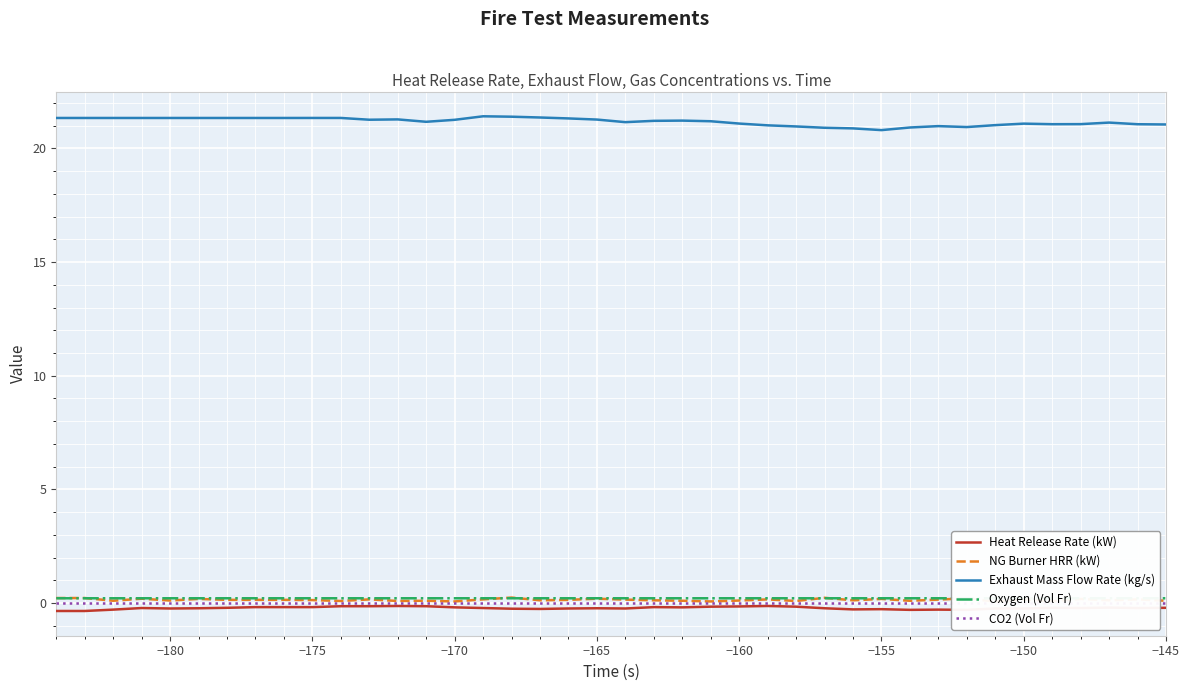

What are all the series names shown in the legend?

Heat Release Rate (kW), NG Burner HRR (kW), Exhaust Mass Flow Rate (kg/s), Oxygen (Vol Fr), CO2 (Vol Fr)